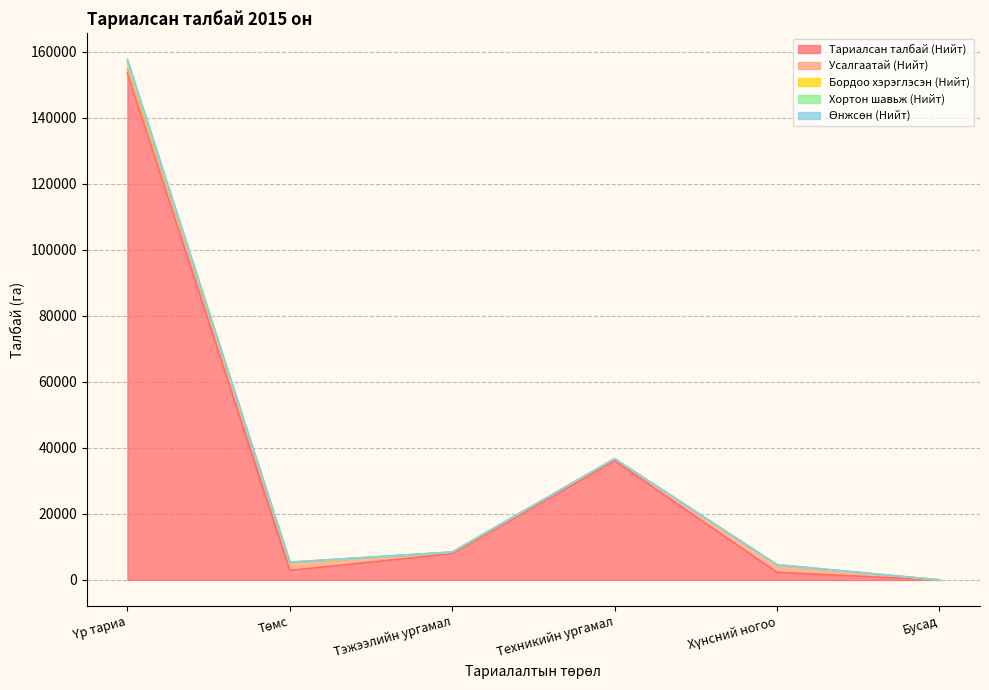

How many data points in Тариалсан талбай (Нийт) are less than 7929?

3